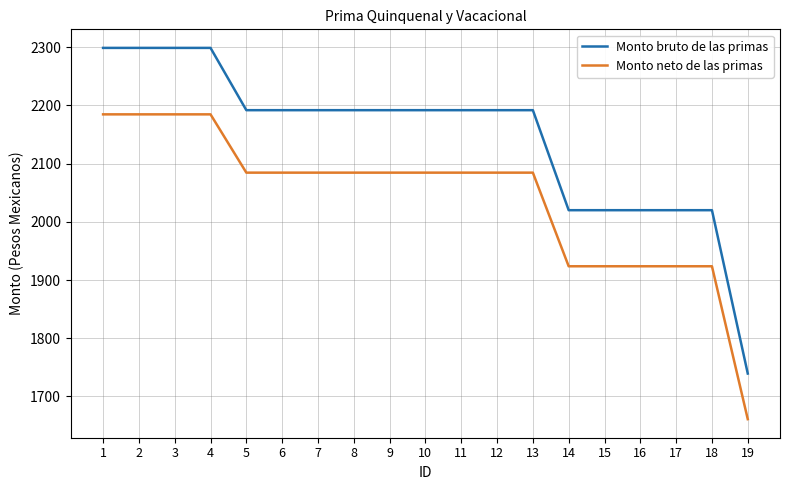

What value does the Monto neto de las primas series have at 19?

1661.1